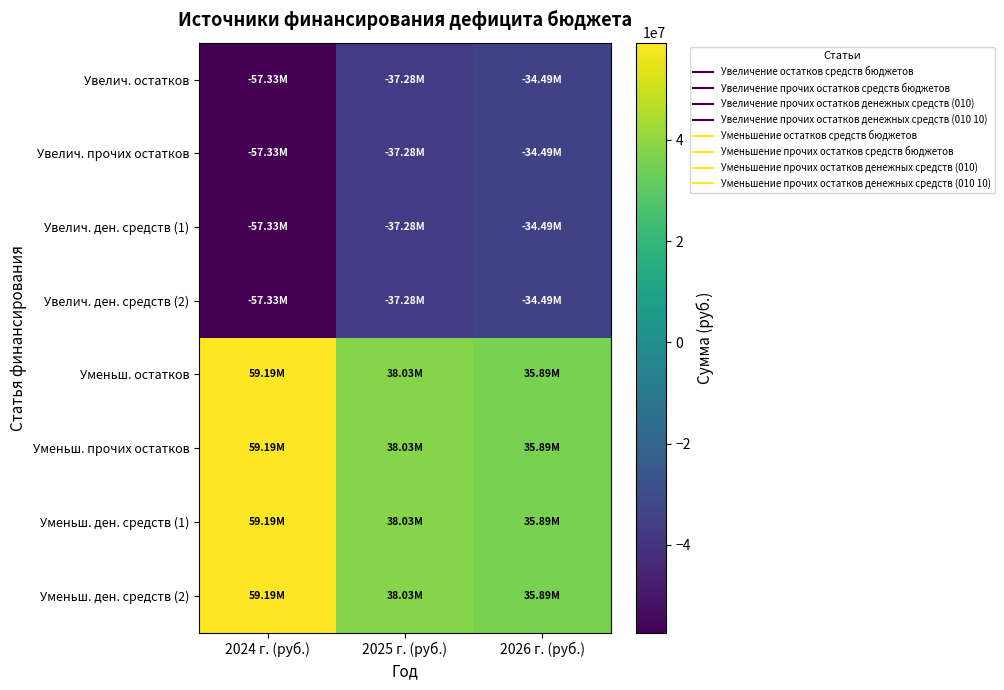

At which category is the sum across all series the highest?

2024 г. (руб.)